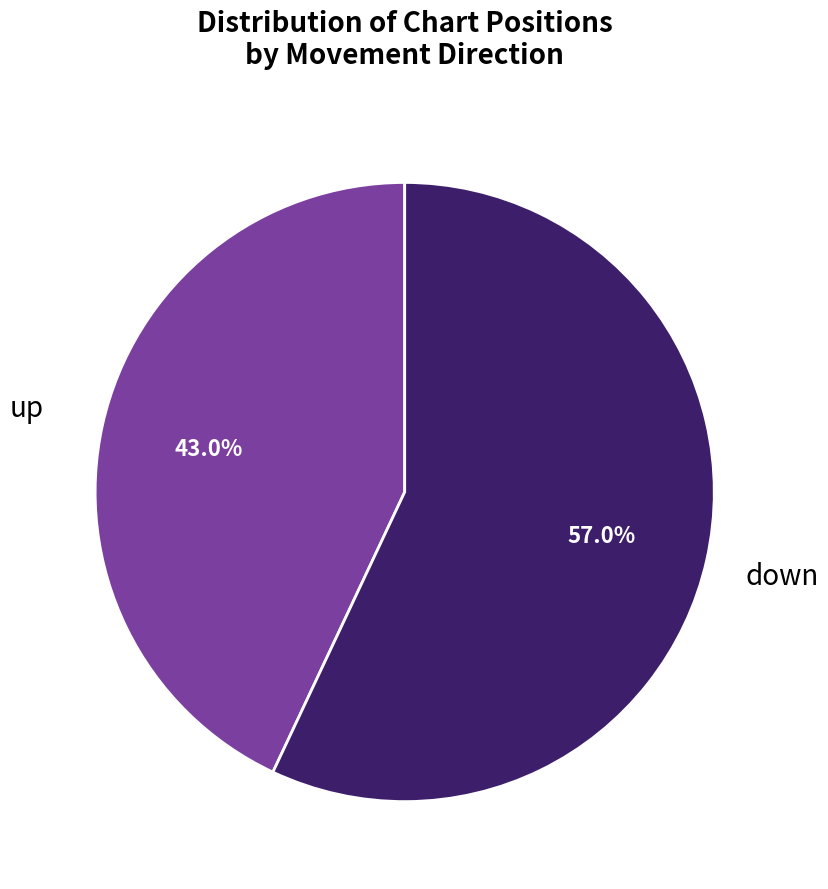

Is it true that down is 57% of the pie?

True